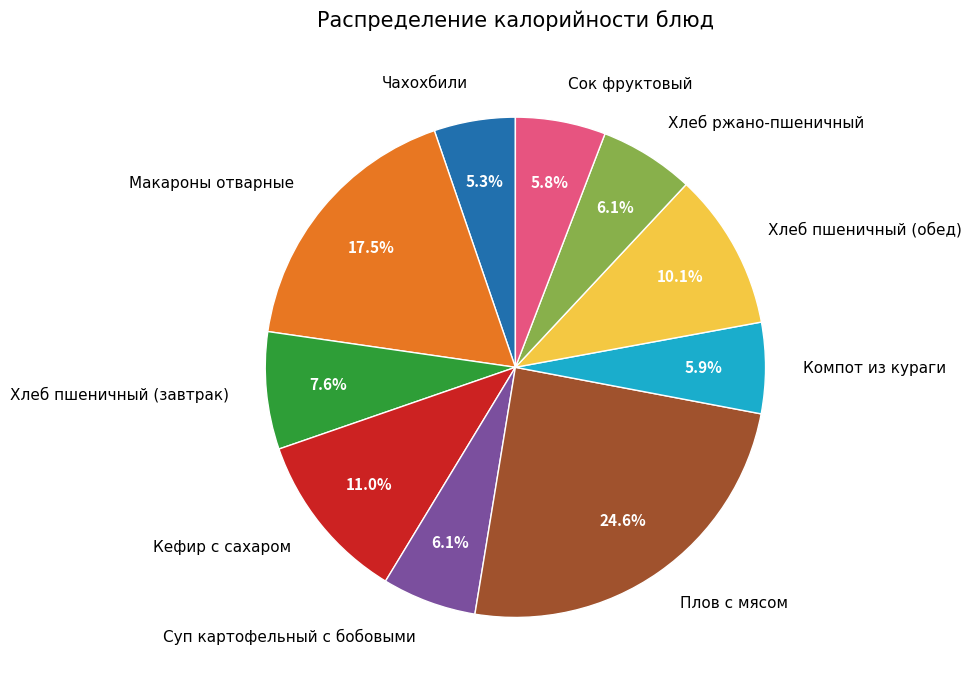

What is the largest slice in the pie chart?

Плов с мясом